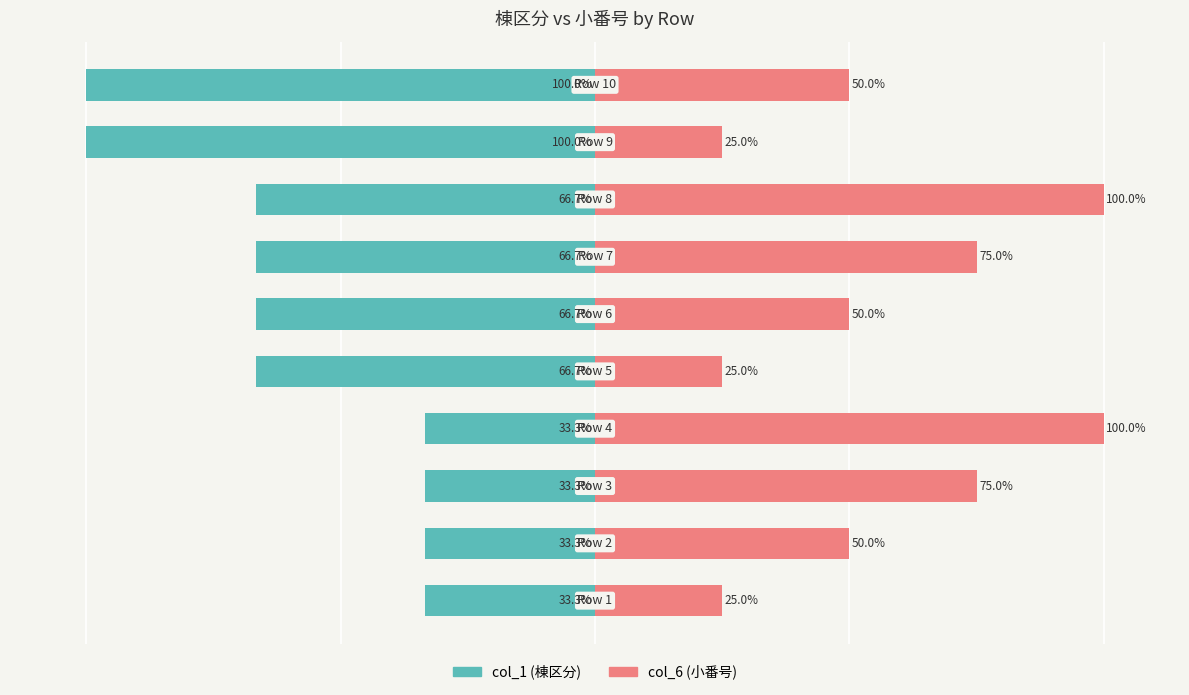

Reading right to left, extract all data points from this chart.

col_1 (棟区分): -100.0	-100.0	-66.7	-66.7	-66.7	-66.7	-33.3	-33.3	-33.3	-33.3
col_6 (小番号): 50.0	25.0	100.0	75.0	50.0	25.0	100.0	75.0	50.0	25.0